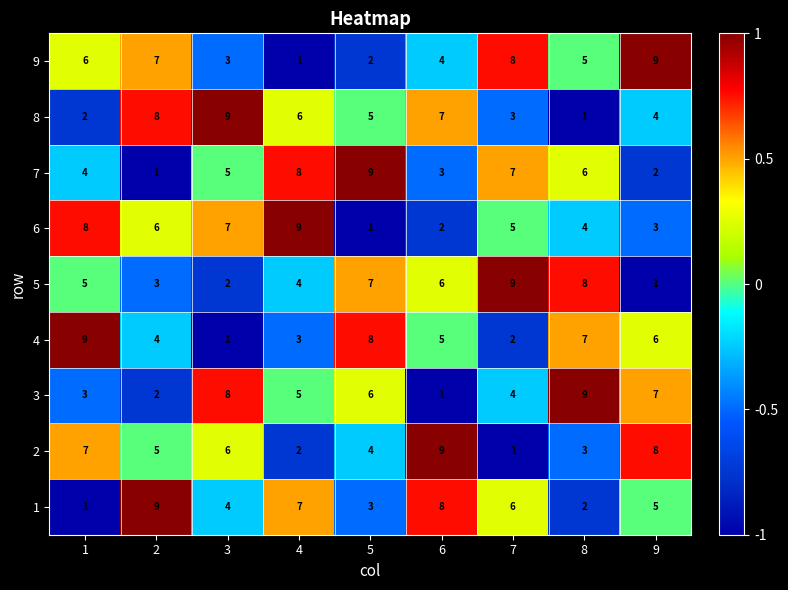

What is the spread (max minus min) of values at 4?

8